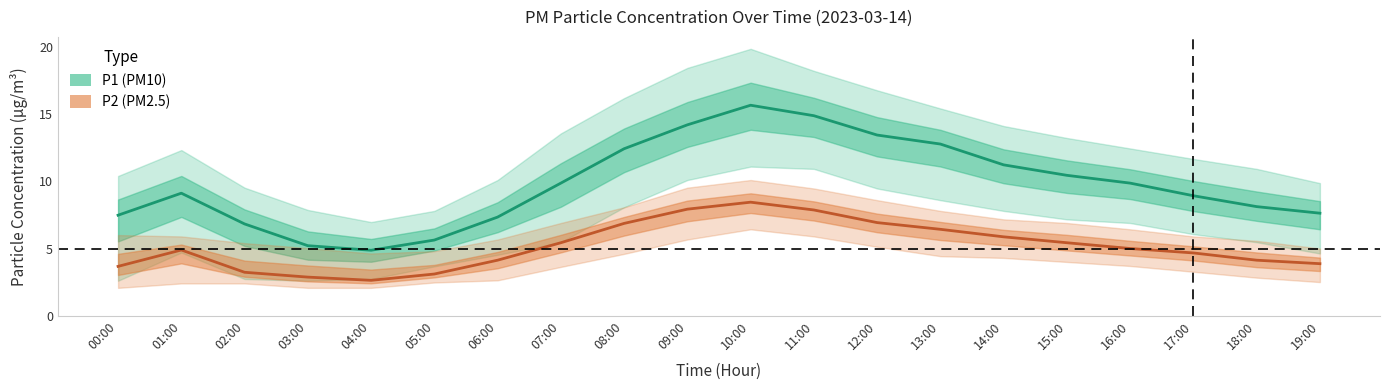

Reading left to right, extract all data points from this chart.

P1 (PM10): 7.5	9.1	6.8	5.2	4.9	5.6	7.3	9.9	12.4	14.2	15.7	14.9	13.4	12.8	11.2	10.4	9.9	8.9	8.1	7.6
P2 (PM2.5): 3.7	4.9	3.2	2.9	2.6	3.1	4.1	5.4	6.9	7.9	8.4	7.9	6.9	6.4	5.9	5.4	5.0	4.7	4.1	3.9